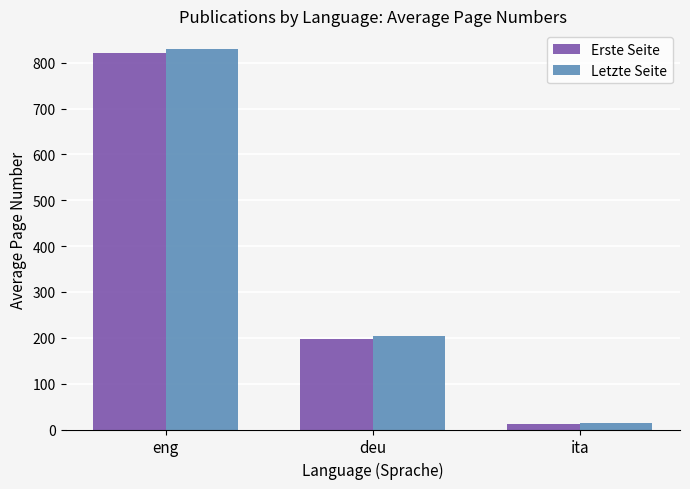

The value of Erste Seite at eng is 315.8. True or false?

False